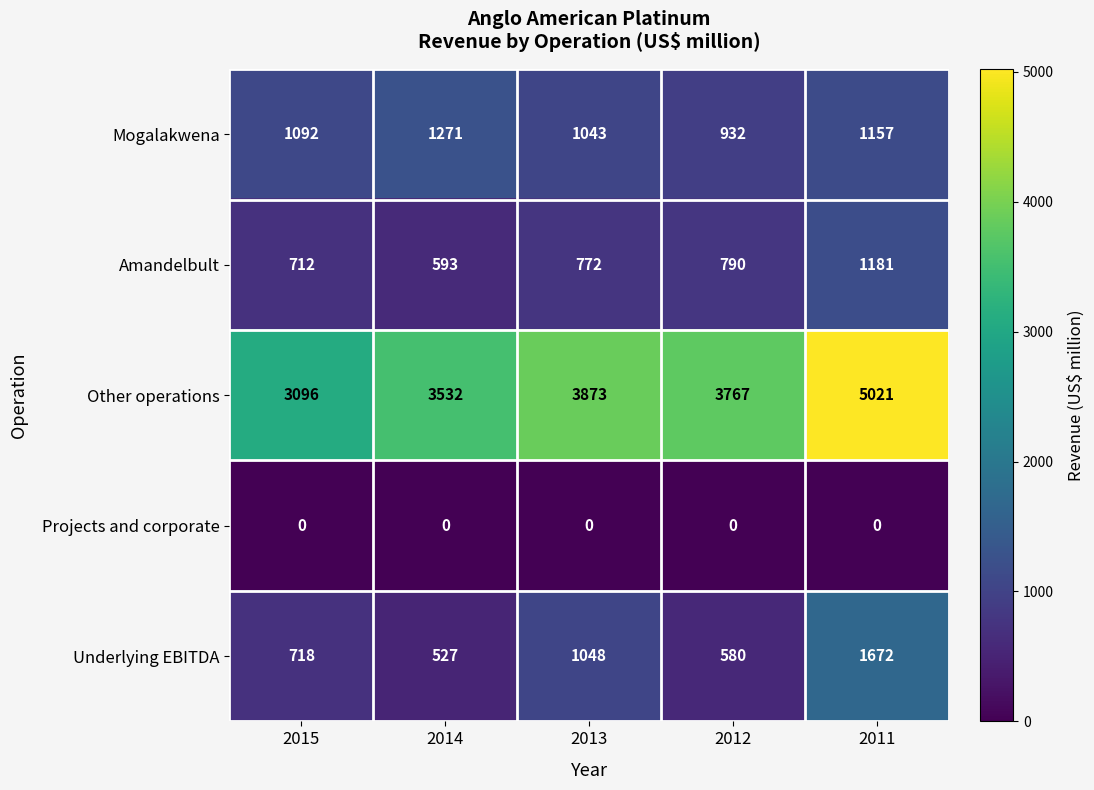

The Underlying EBITDA series shows 580 at 2012. True or false?

True